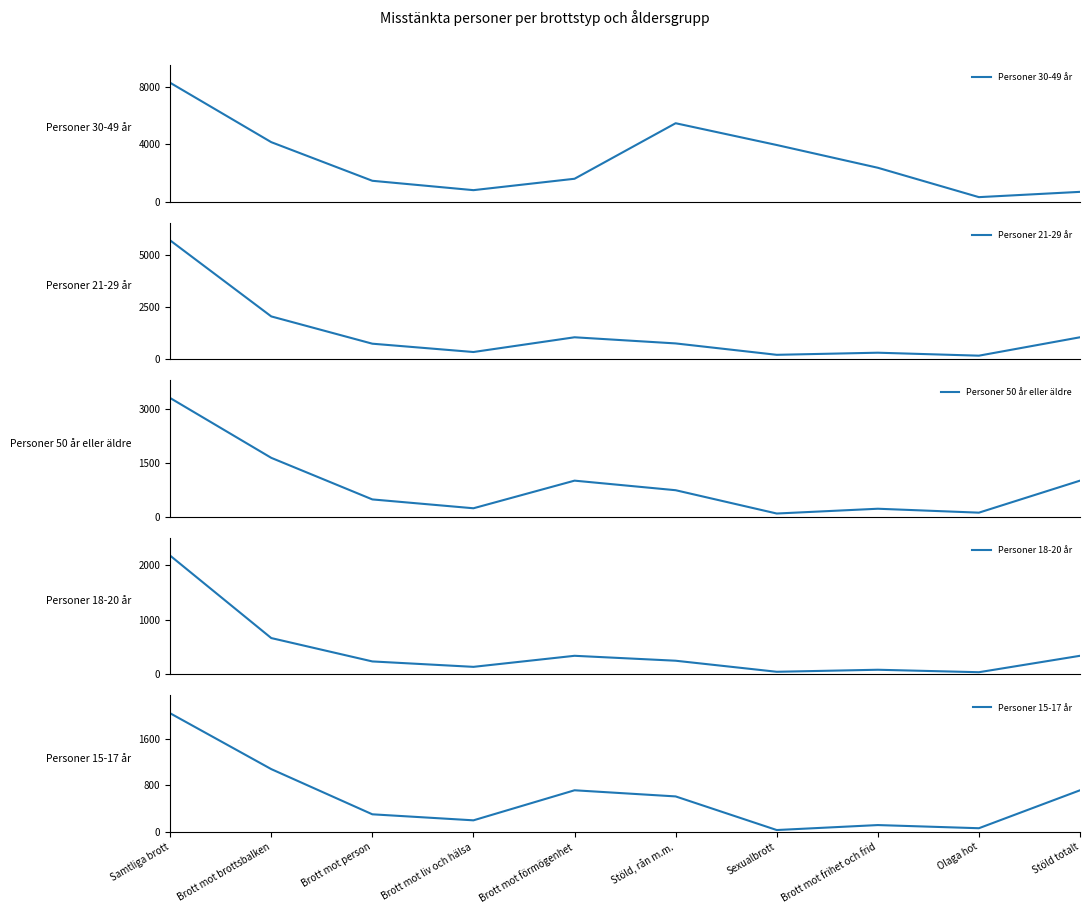

What is the label of the 8th point from the right?

Brott mot person